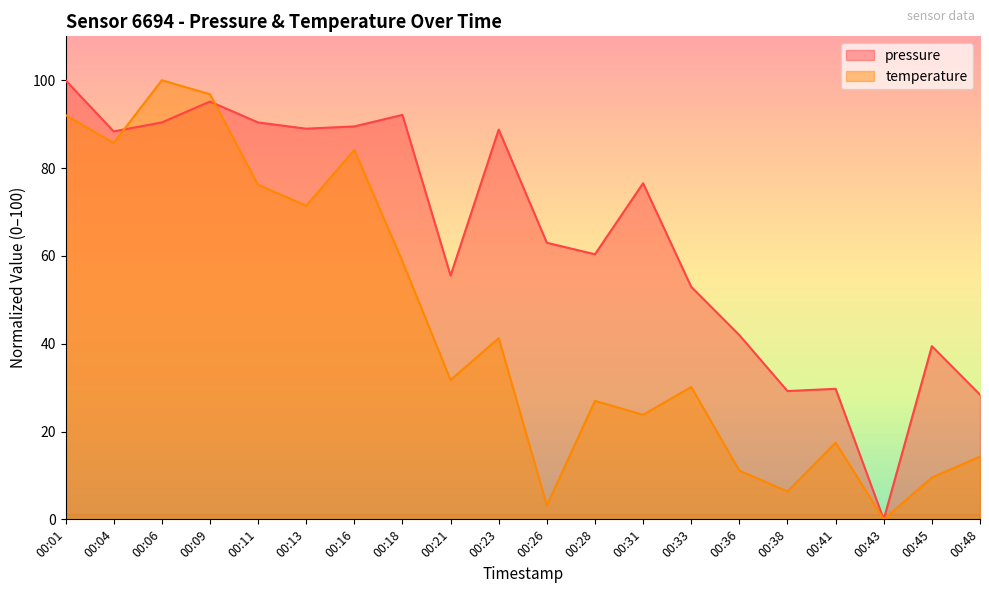

What is the maximum value shown in the chart?

100.0